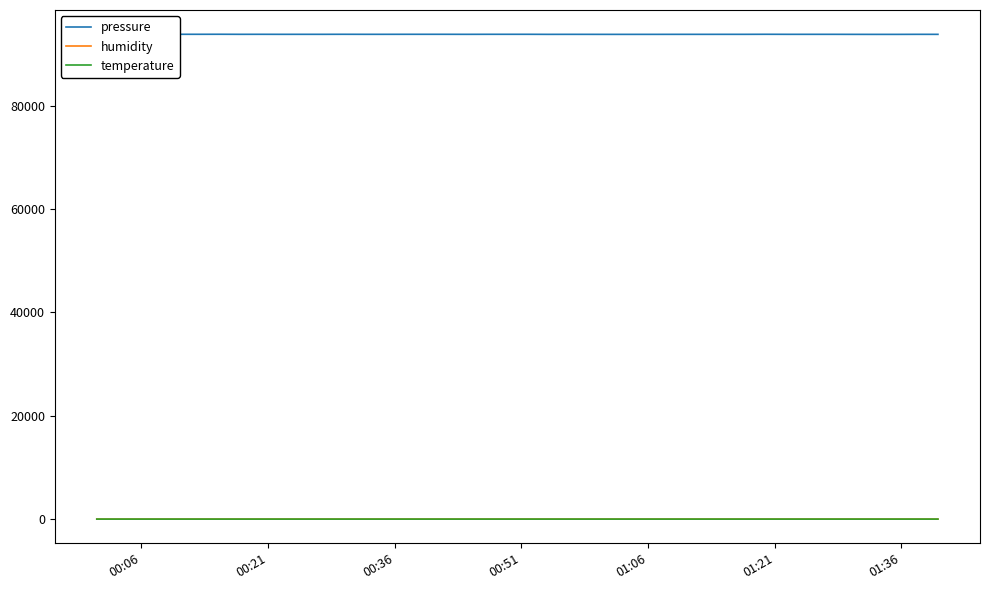

At which category is the sum across all series the highest?

00:51